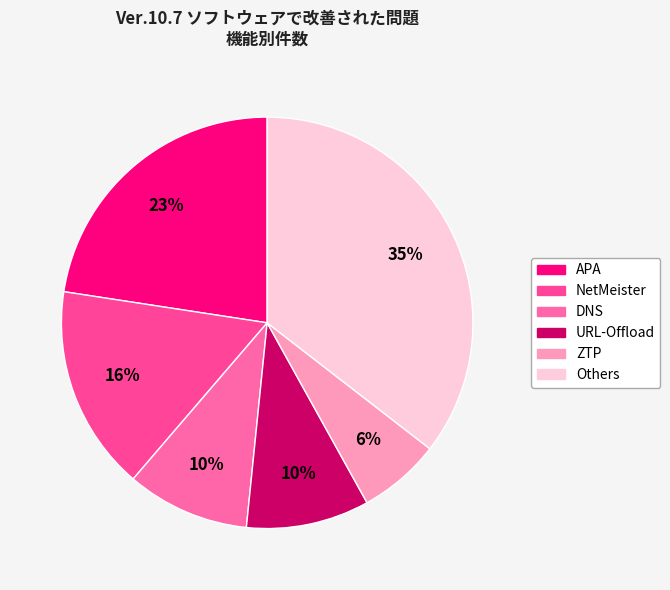

Count the number of slices in the pie.

6